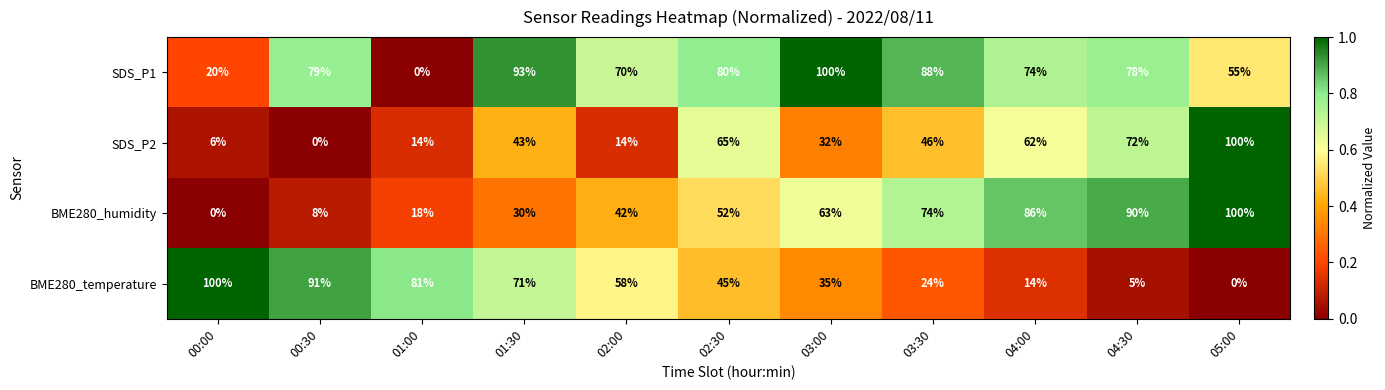

List the labels in order of BME280_humidity value, smallest first.

00:00, 00:30, 01:00, 01:30, 02:00, 02:30, 03:00, 03:30, 04:00, 04:30, 05:00